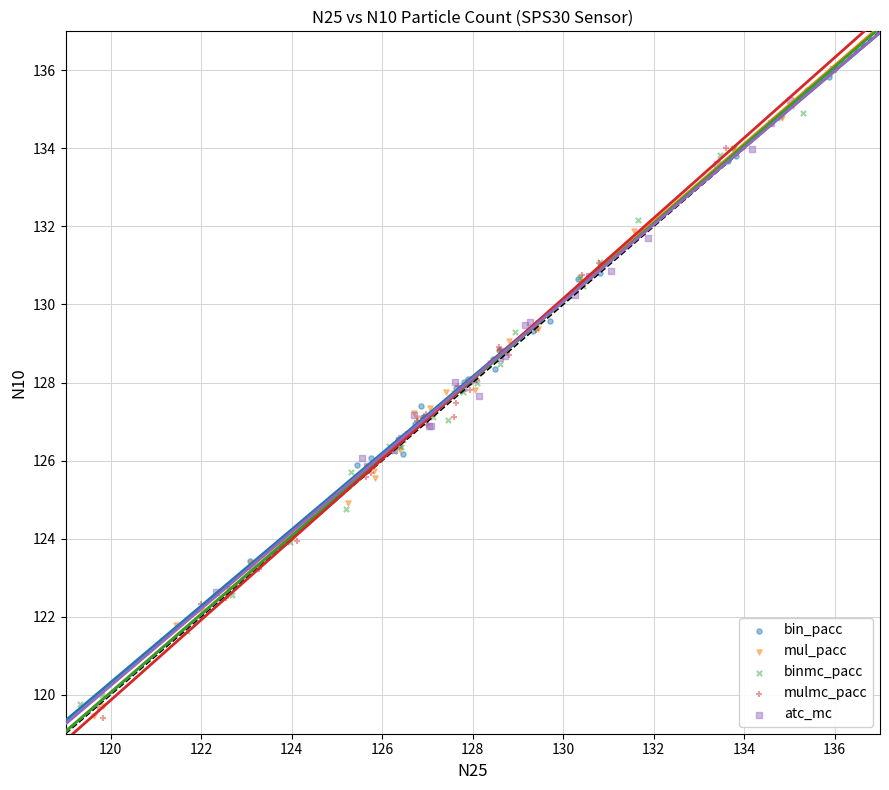

What are all the series names shown in the legend?

bin_pacc, mul_pacc, binmc_pacc, mulmc_pacc, atc_mc